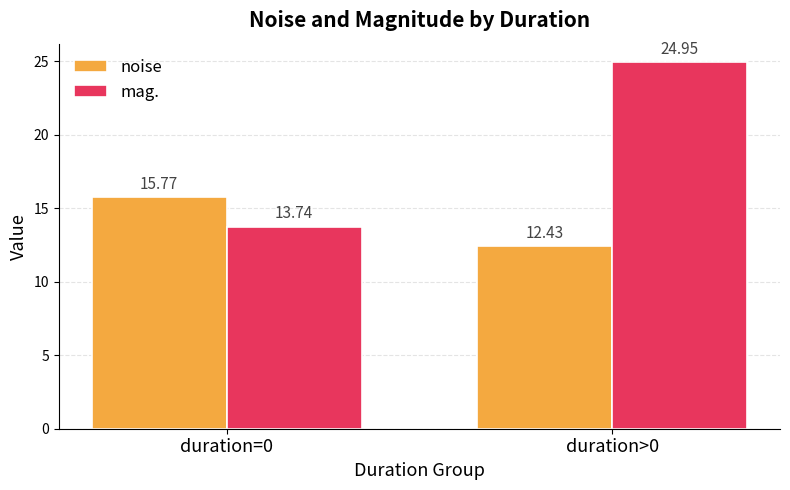

Read the mag. value at duration=0.

13.7